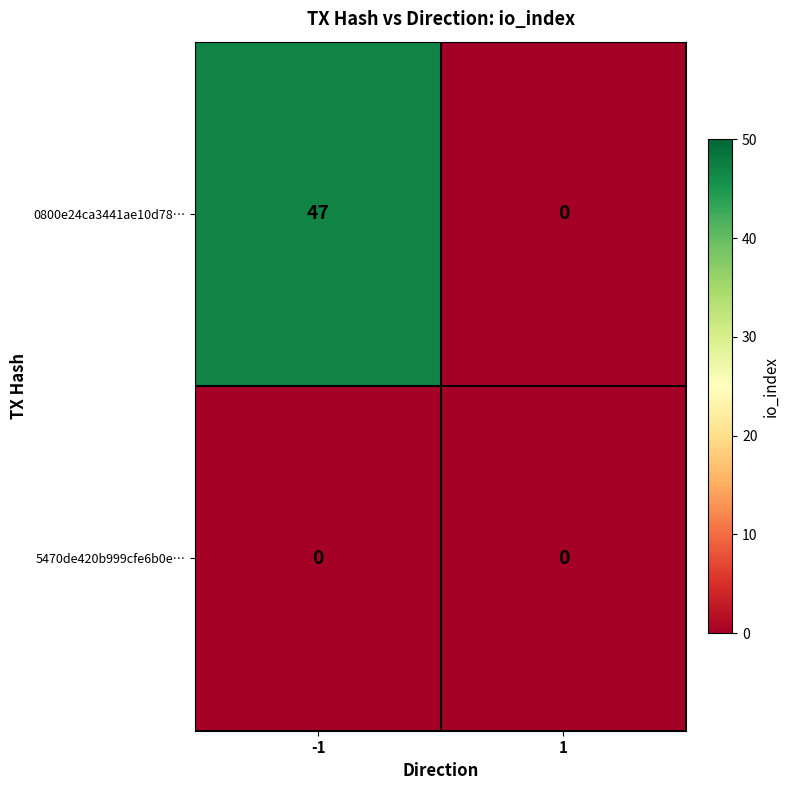

Which series has the largest range (max minus min)?

0800e24ca3441ae10d78…